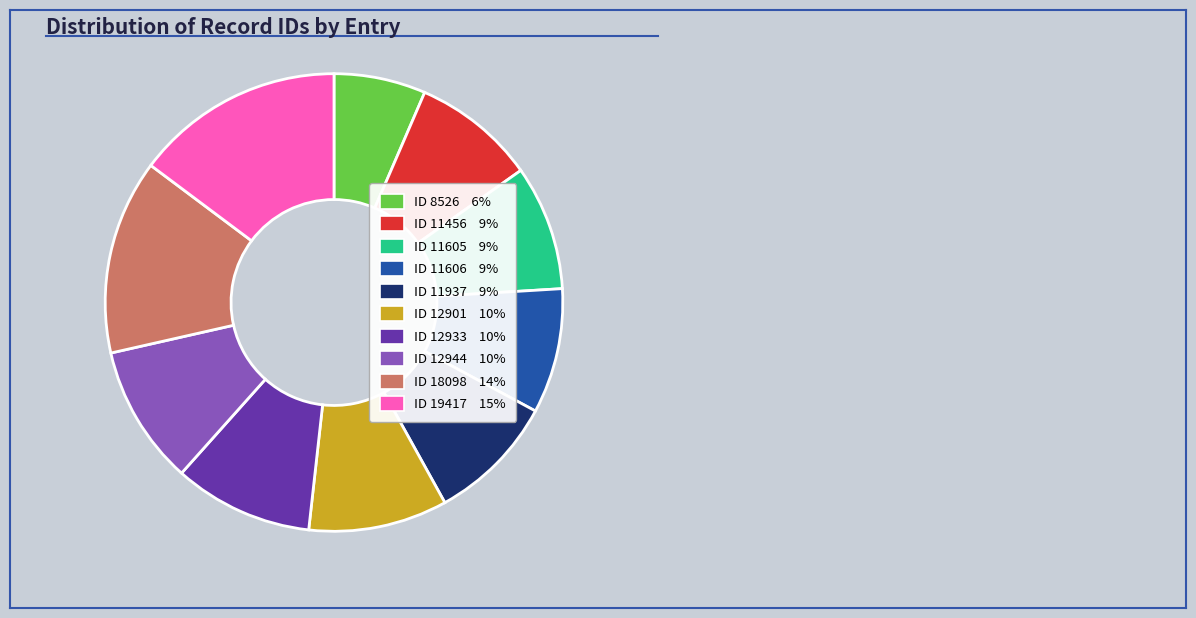

Does any single category account for the majority?

No